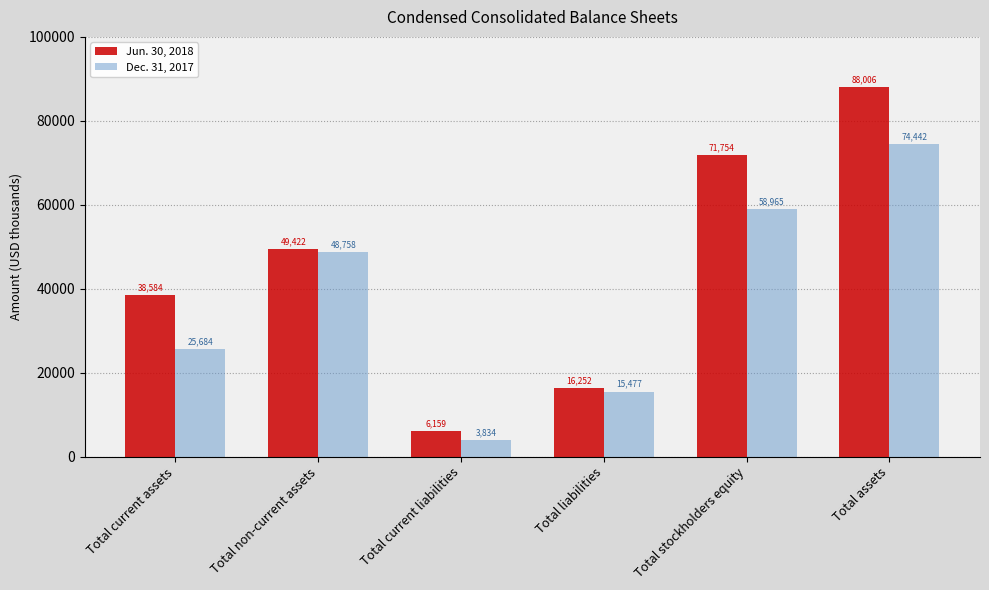

What is the difference between the maximum and second lowest values in the Jun. 30, 2018 series?

71754